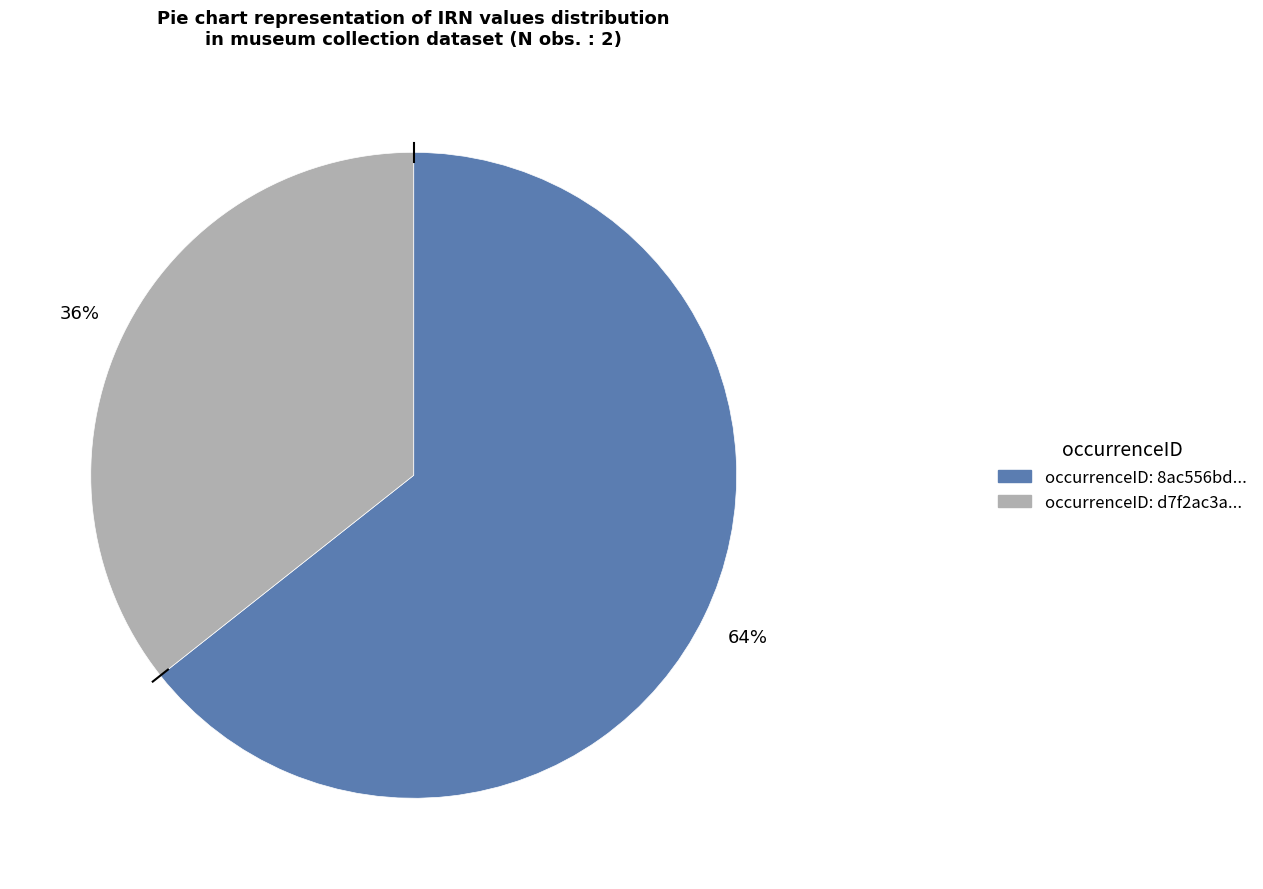

To the nearest percent, what is the average slice percentage?

50%